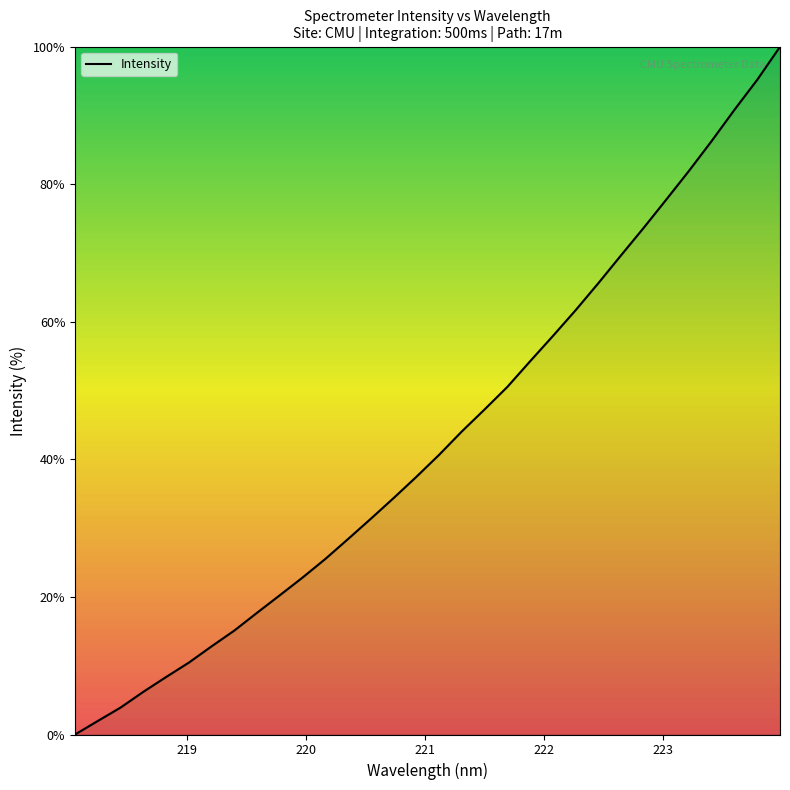

What is the difference between the maximum and minimum values?

100.0